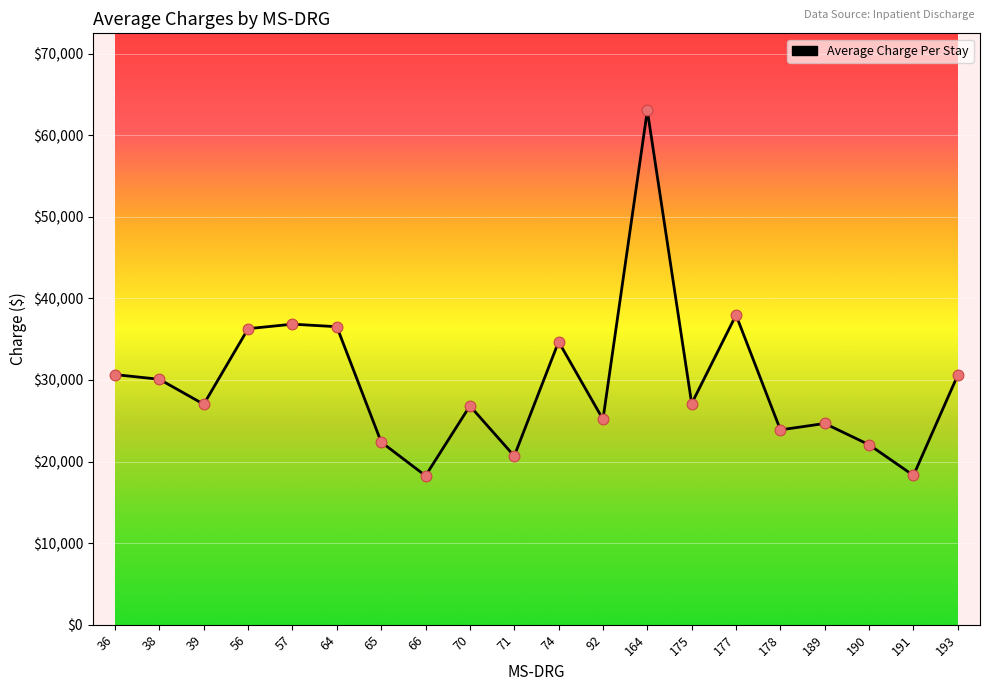

Between 177 and 36, which is larger?

177